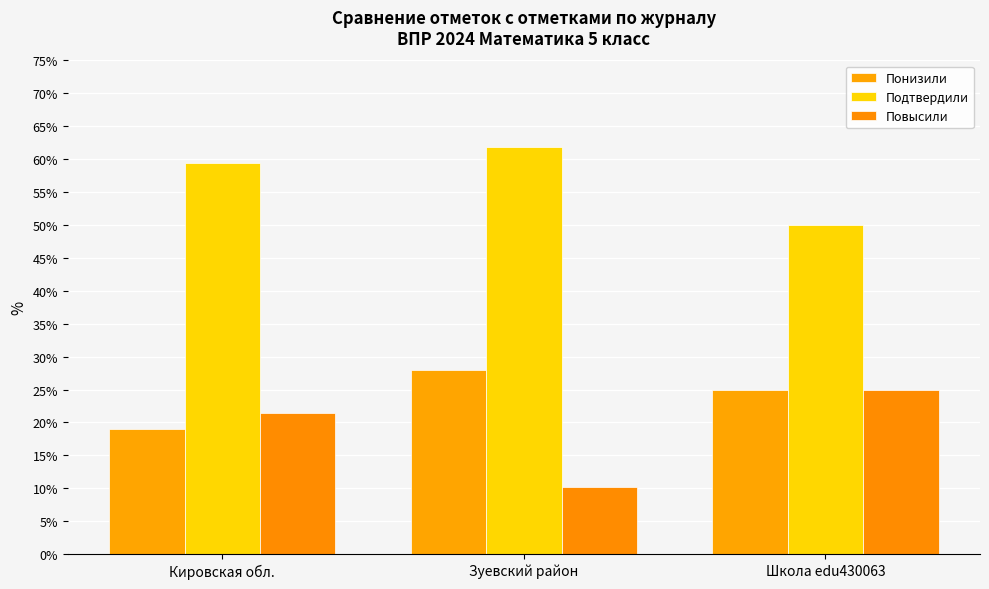

Rank the series at Кировская обл. from highest to lowest value.

Подтвердили, Повысили, Понизили